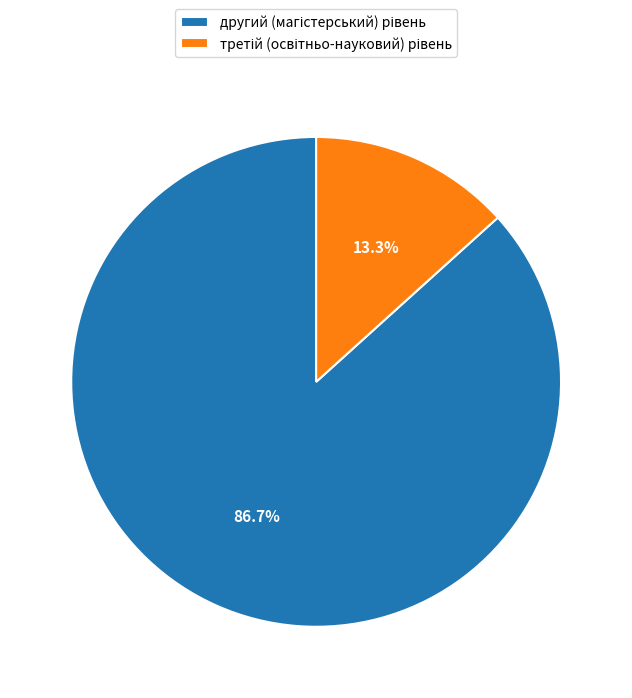

Does any single category account for the majority?

Yes